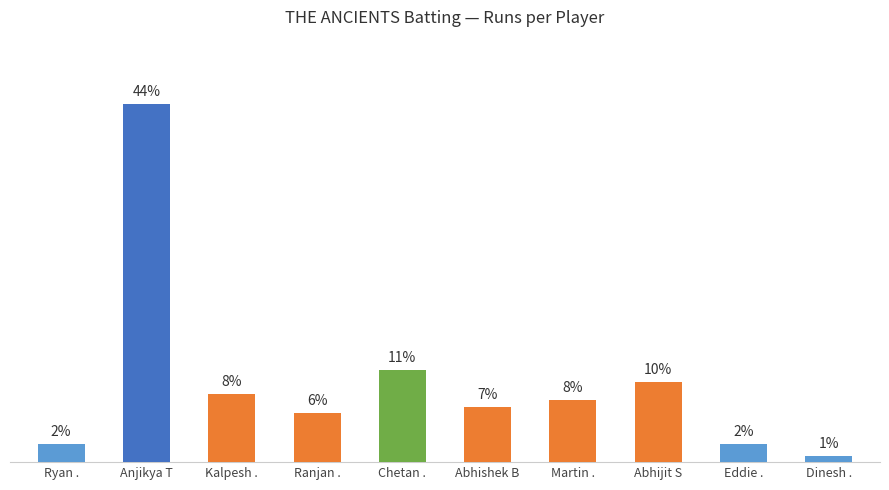

What is the label of the 5th bar from the right?

Abhishek B